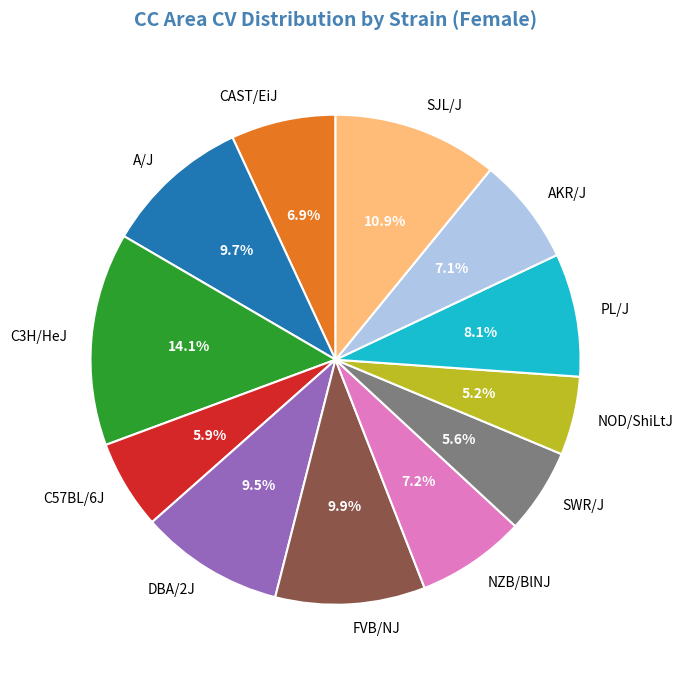

Which has a higher value, NOD/ShiLtJ or NZB/BlNJ?

NZB/BlNJ